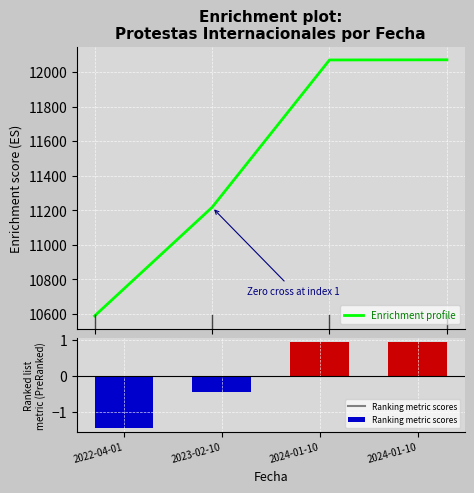

What is the average value of the Enrichment profile series?

11487